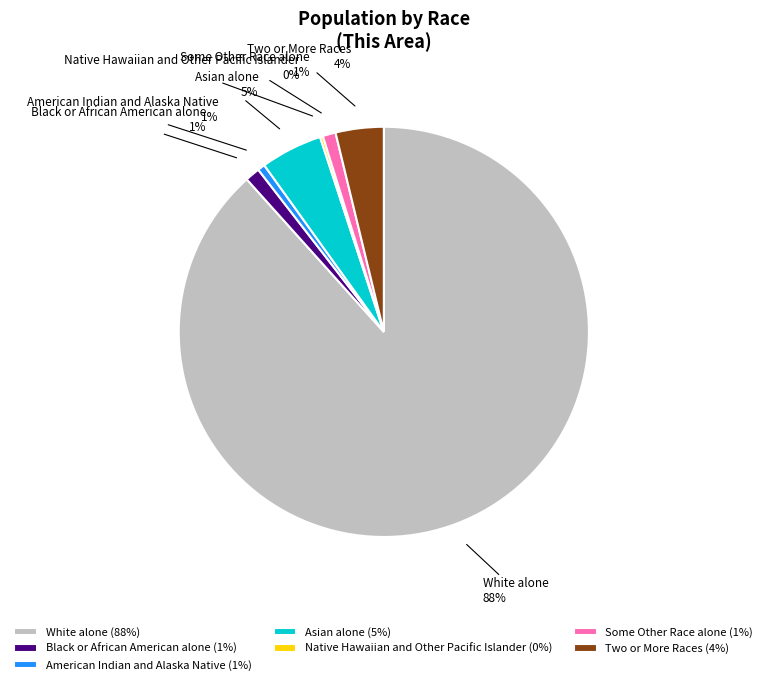

Combined, do Black or African American alone and White alone account for over 50%?

Yes